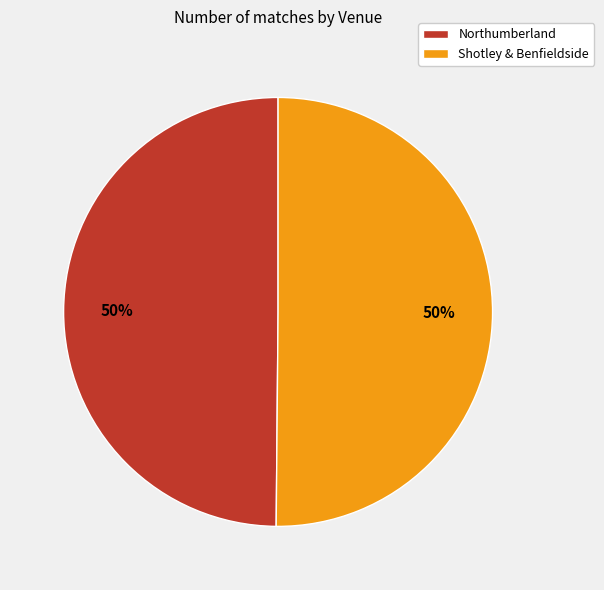

Approximately how many times larger is the value at Shotley & Benfieldside compared to Northumberland?

1.0